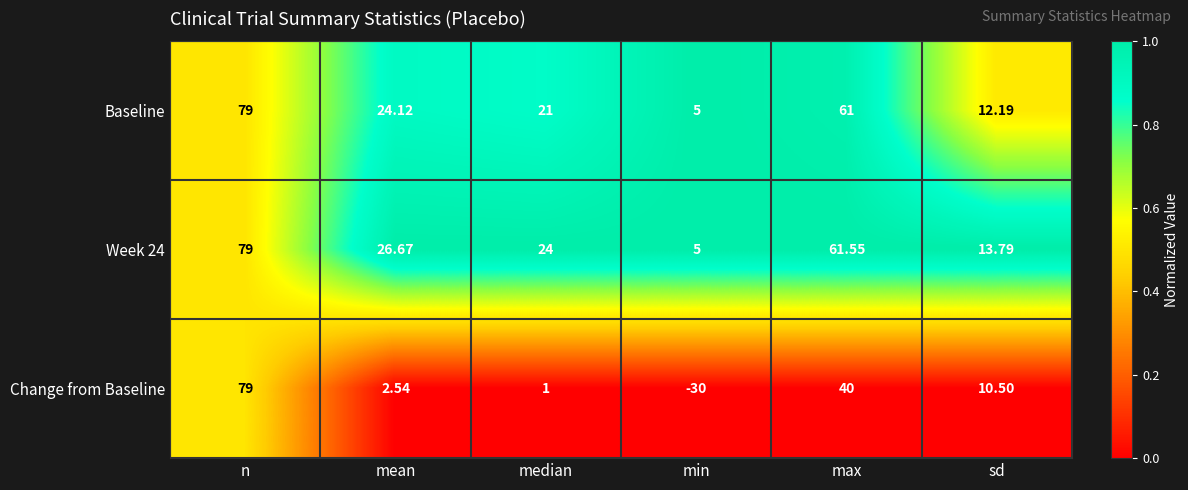

Count the number of categories in the chart.

6